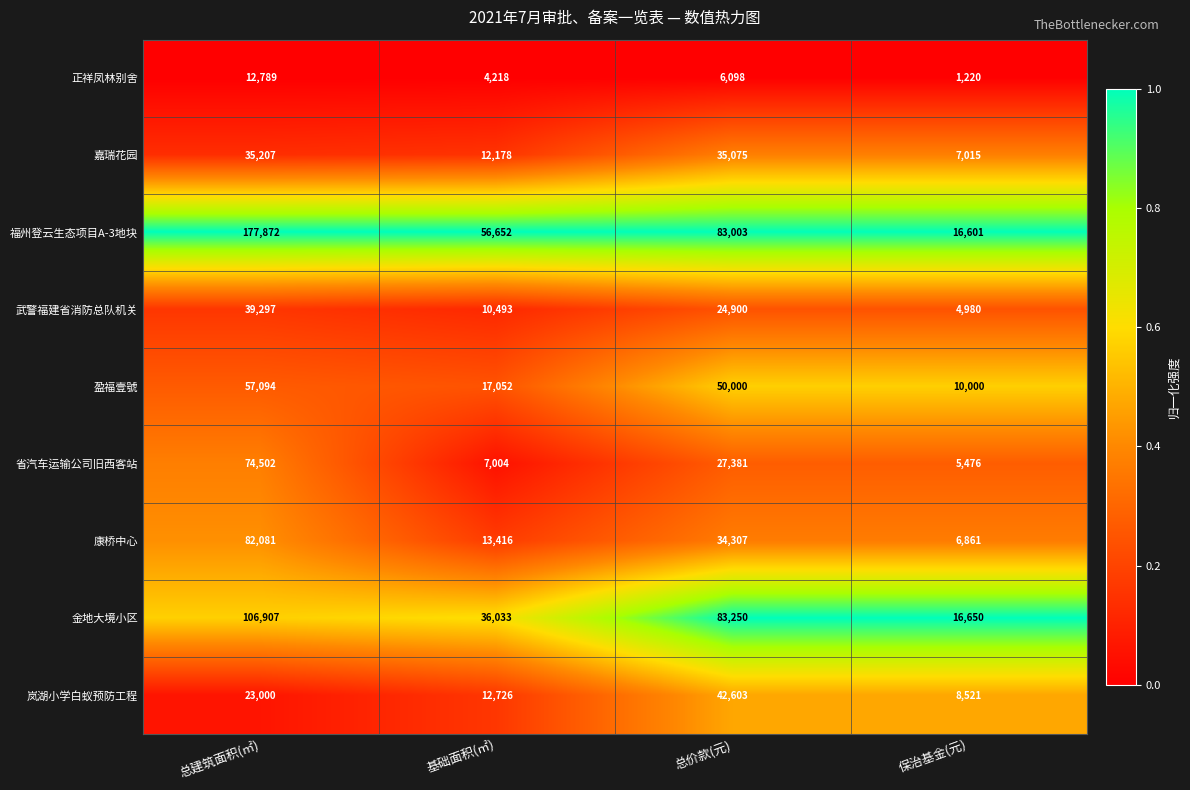

How many data points does each series have?

4